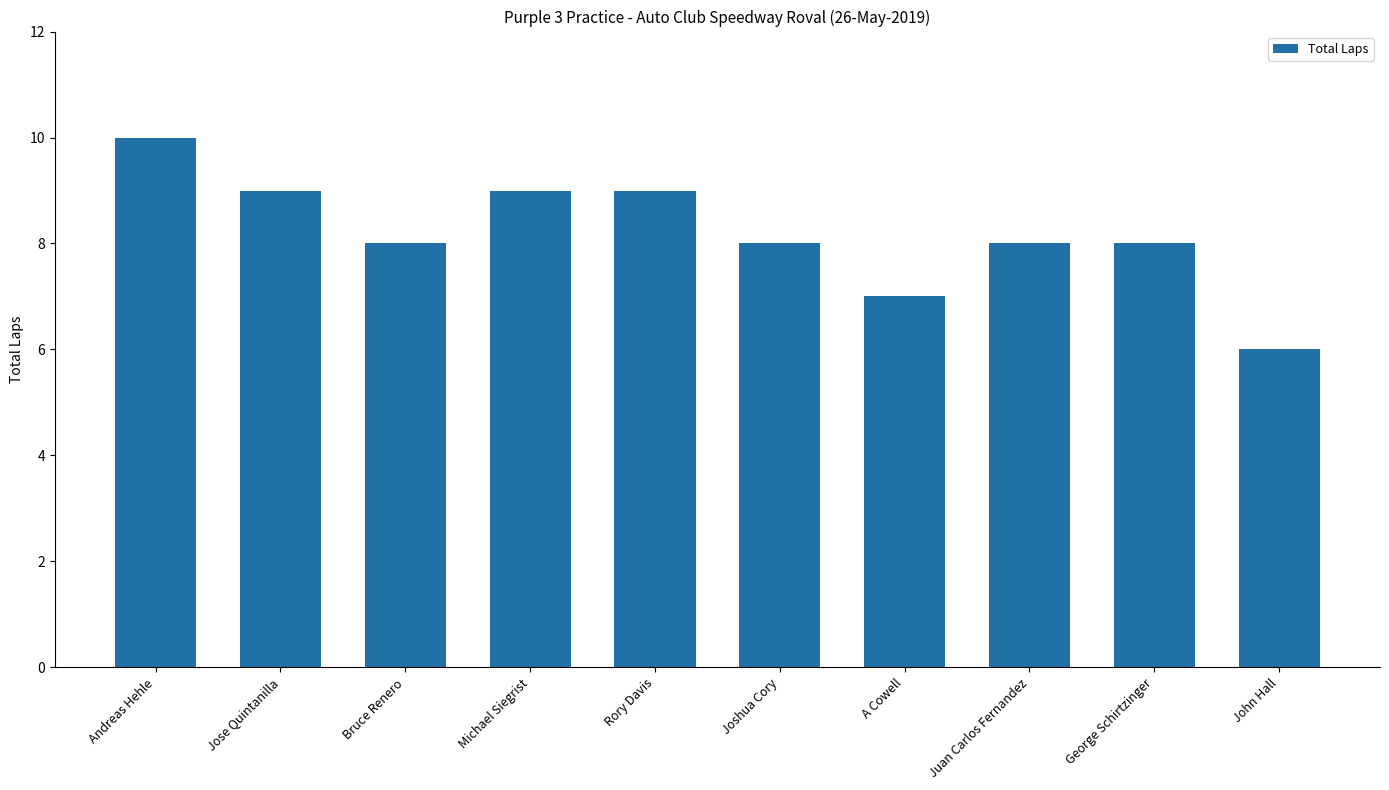

The value at Andreas Hehle is 4. True or false?

False